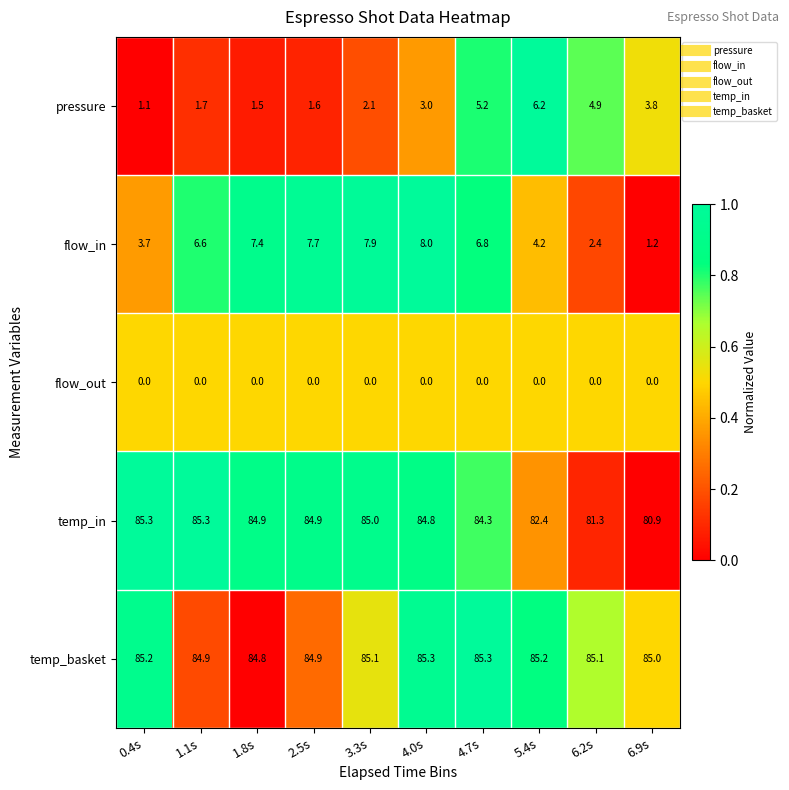

Is it true that flow_out equals 0.0 at 1.1s?

True